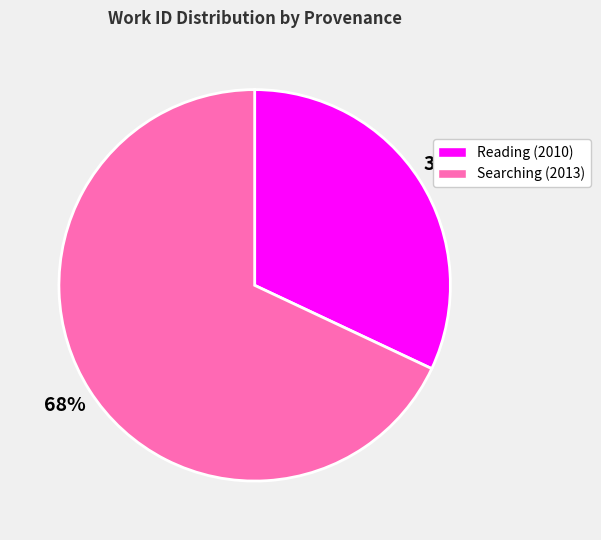

What is the ratio of the value at Reading (2010) to the value at Searching (2013)?

0.5